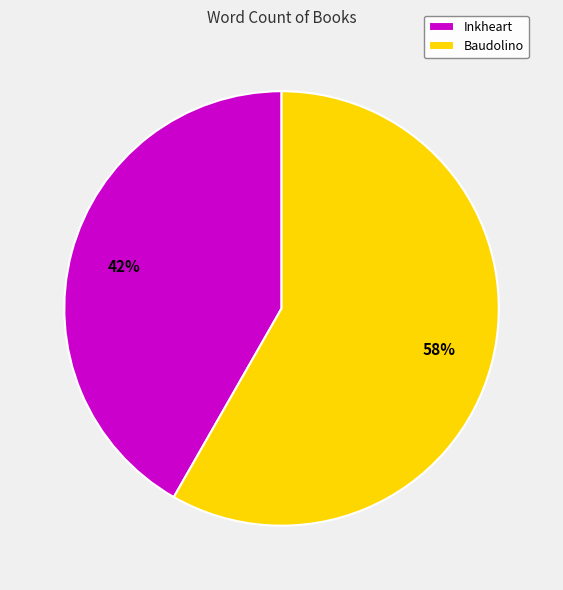

How many segments does this pie chart have?

2